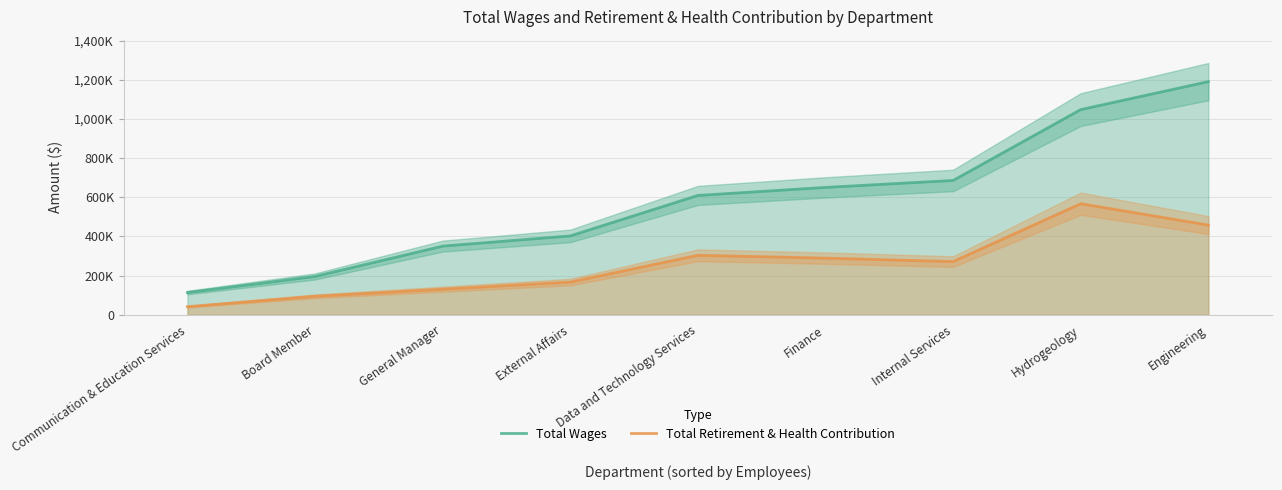

At which category is the sum across all series the highest?

Engineering